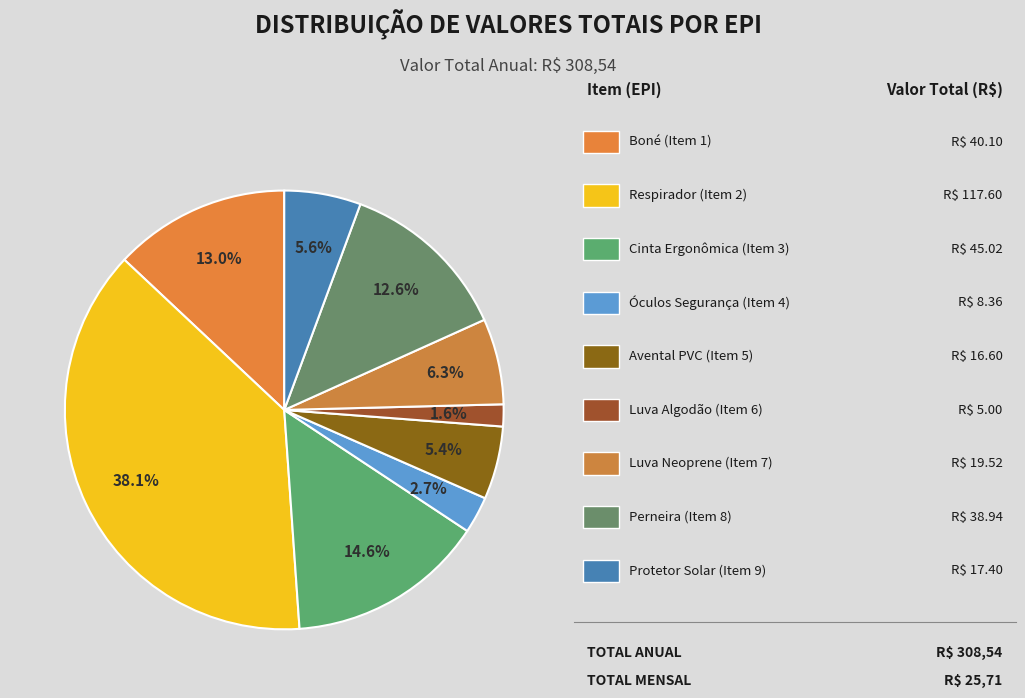

How many segments does this pie chart have?

9